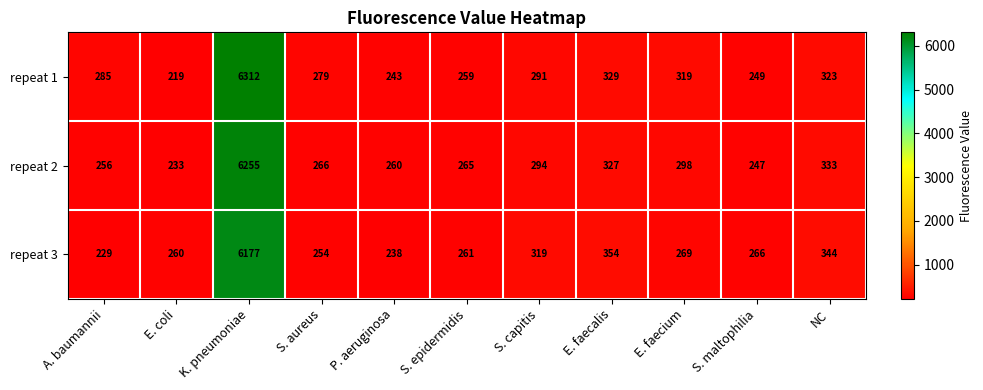

List the series in order of their overall mean, highest first.

repeat 1, repeat 2, repeat 3